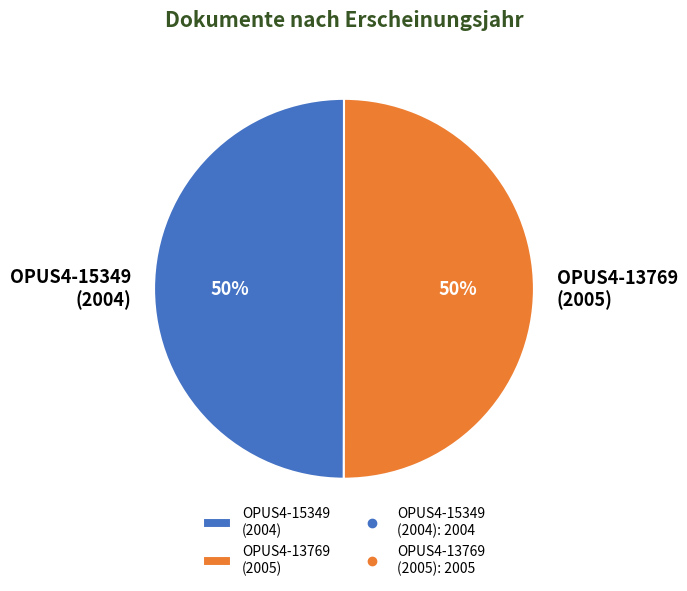

To the nearest percent, what is the average slice percentage?

50%